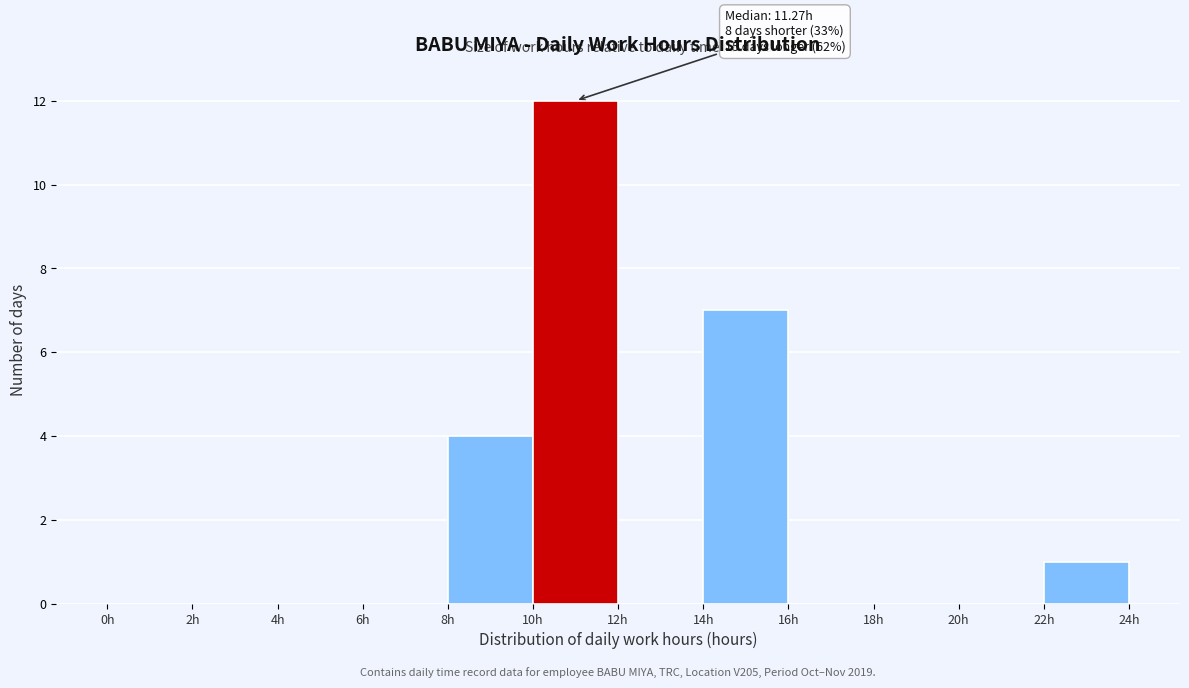

Over which range of the x-axis is the bar tallest?

10 to 12